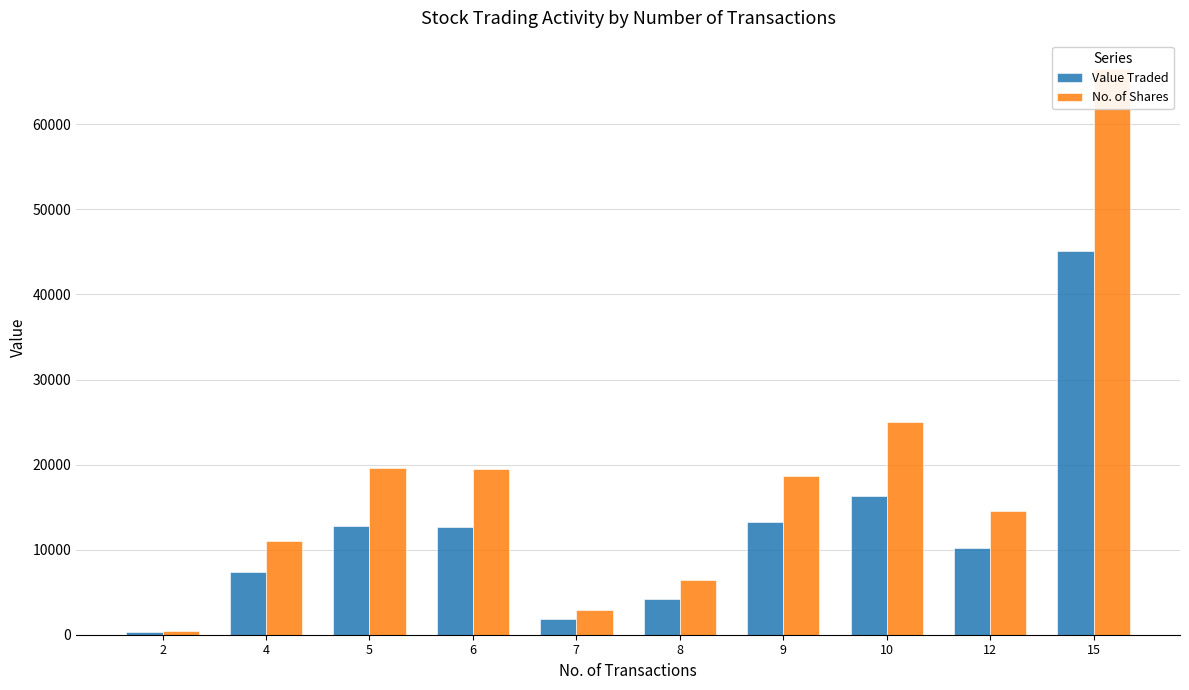

Which has a higher value, 15 or 2?

15